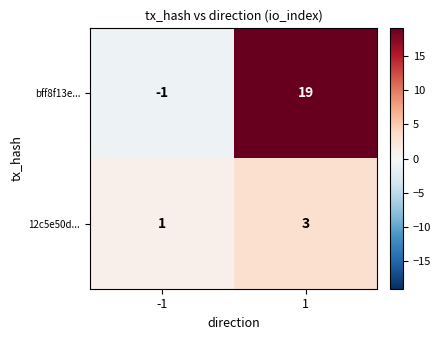

Reading left to right, list all the values displayed in this chart.

bff8f13e...: -1=-1	1=19
12c5e50d...: -1=1	1=3